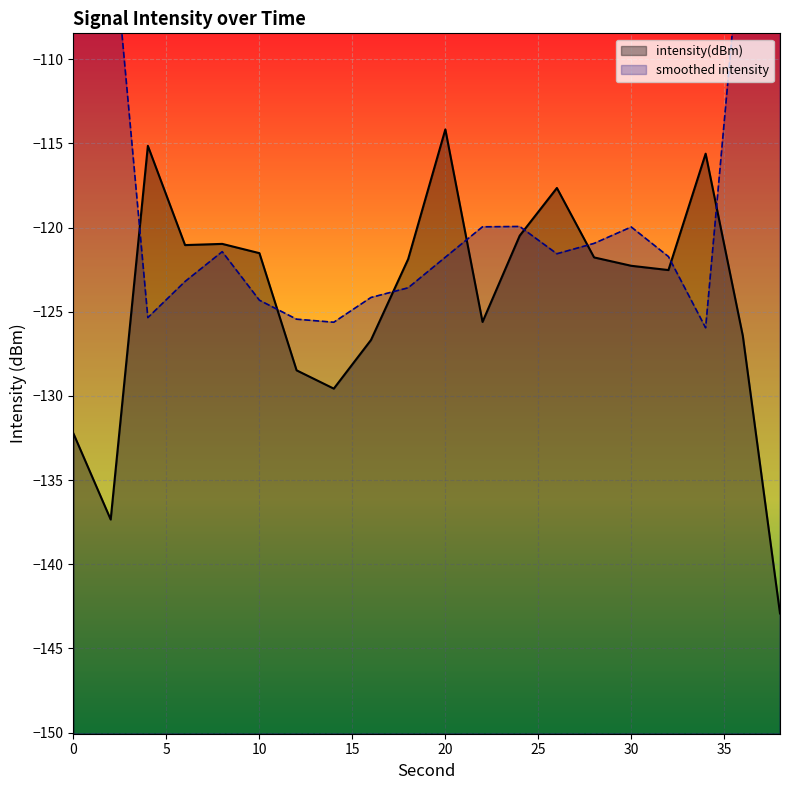

Which category has the lowest value across all series?

38